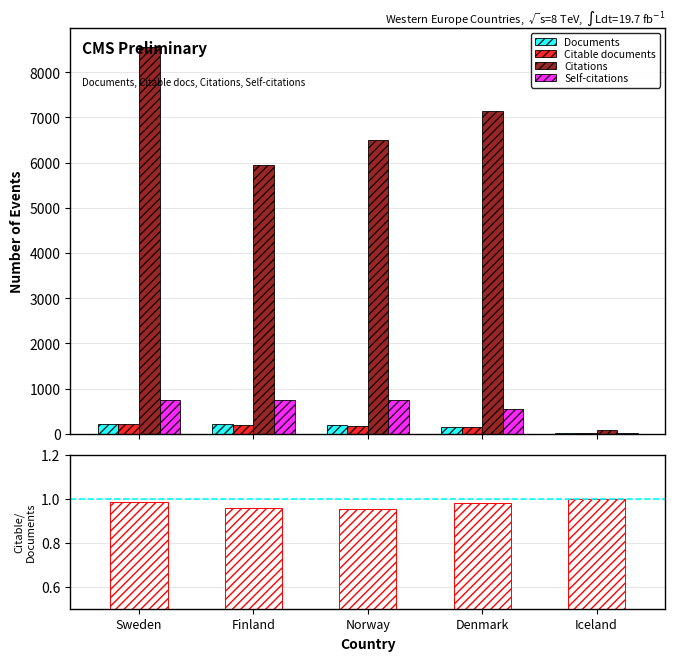

Which series has the largest total across all categories?

Citations